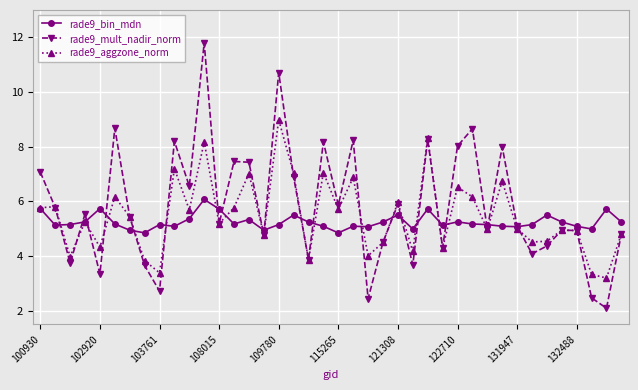

At how many categories does at least one series exceed 3?

40